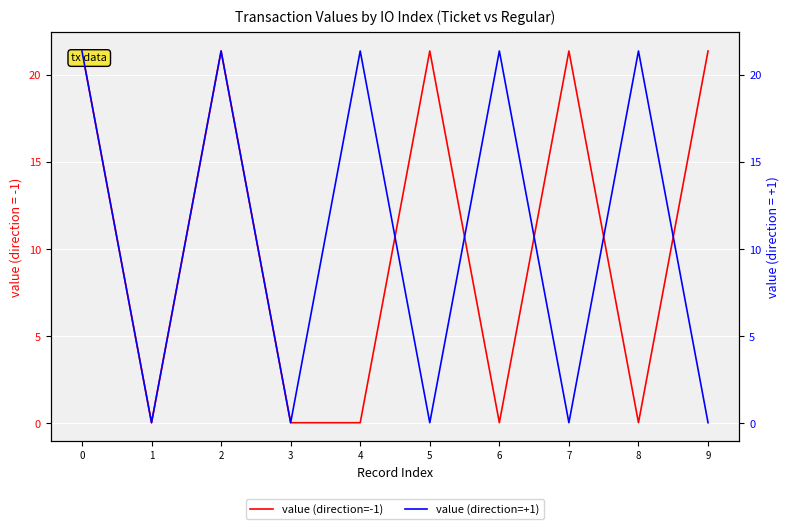

Between 3 and 4, which series saw the biggest shift?

value (direction=+1)